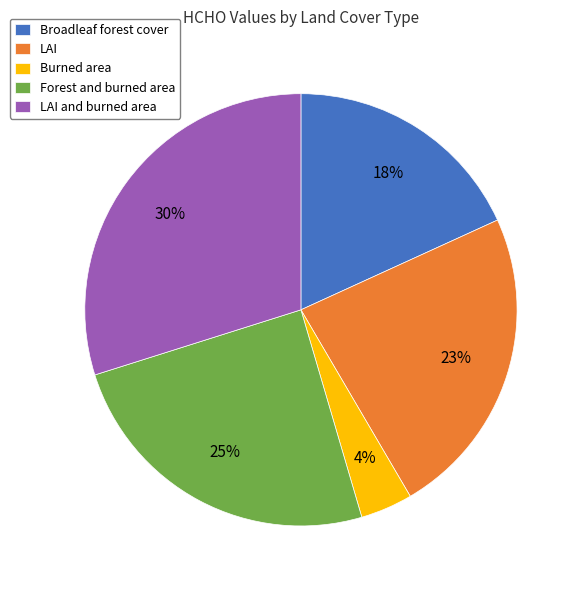

To the nearest percent, what portion does LAI represent?

23%